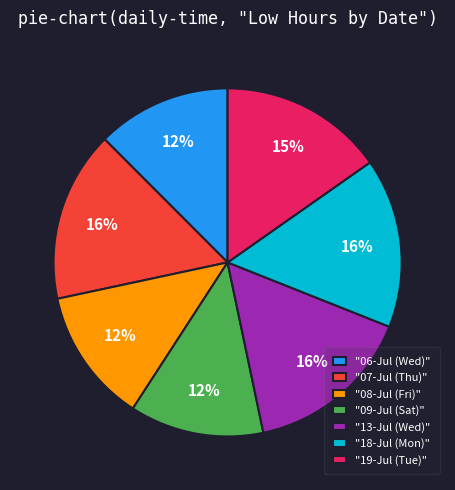

How many segments does this pie chart have?

7